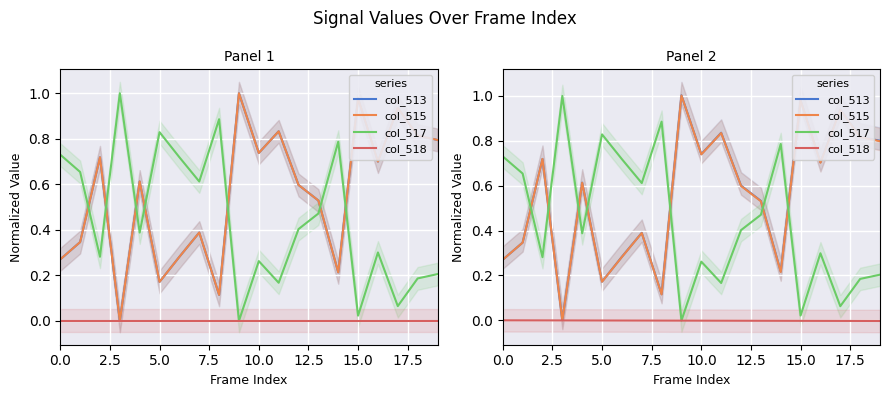

How many categories are shown in the chart?

20